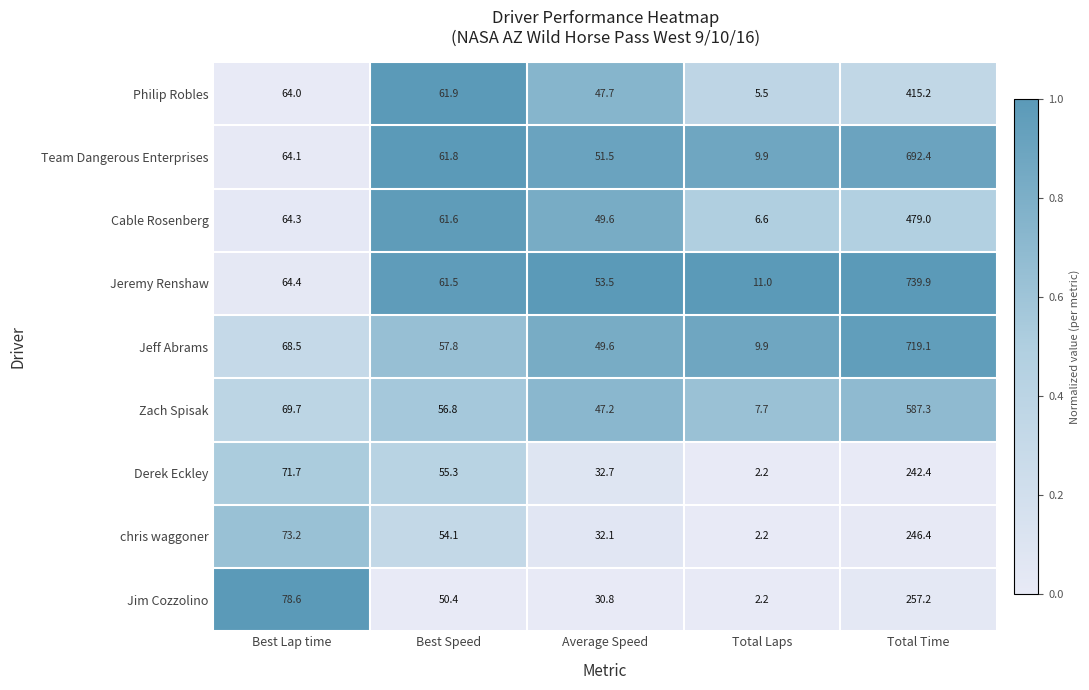

Which series has the largest total across all categories?

Jeremy Renshaw